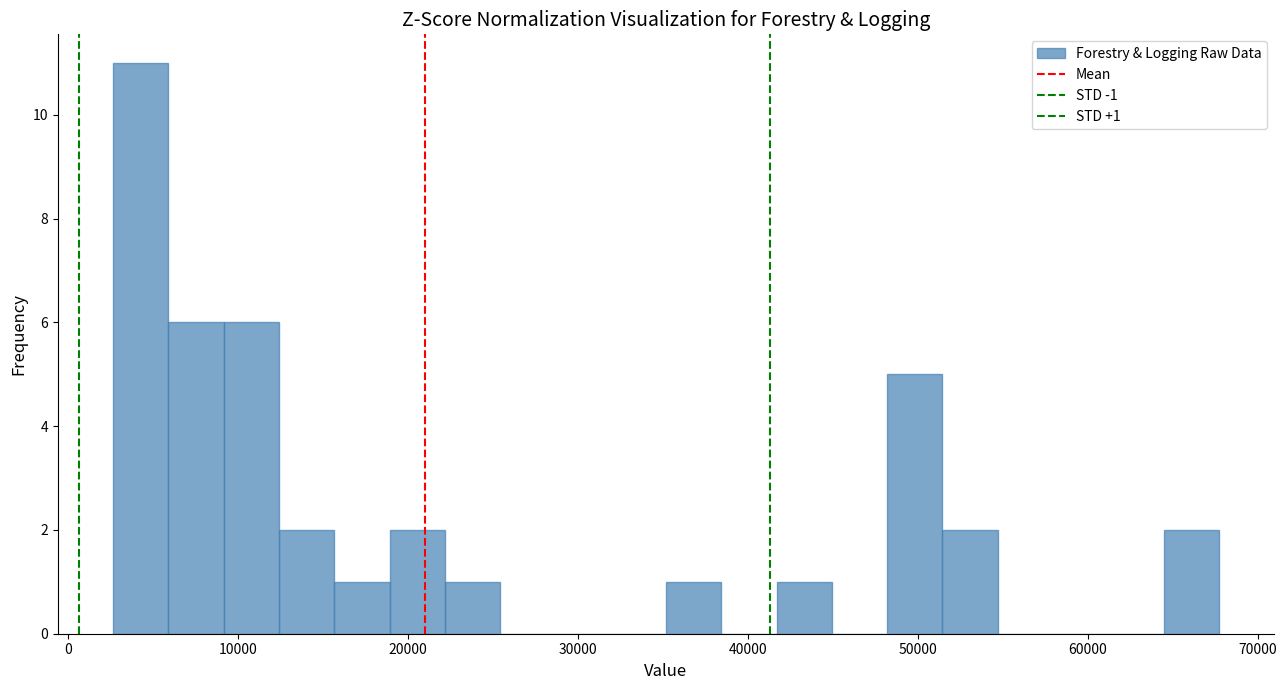

Read against the x-axis, roughly where is the centre of the tallest bar?

4000